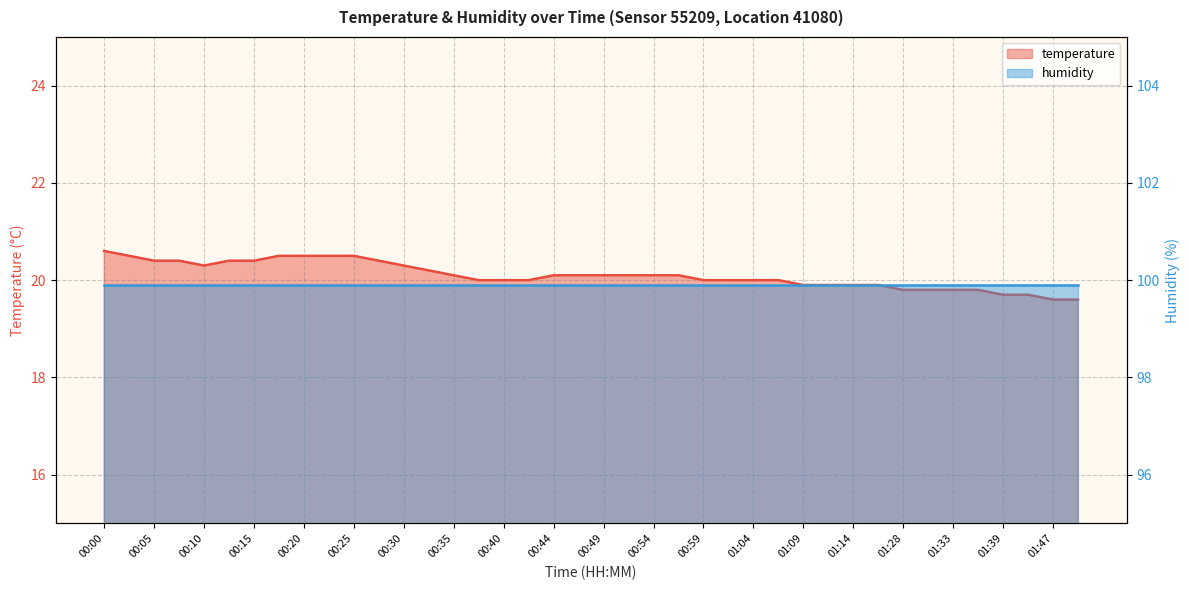

How many values are between 19 and 20?

19